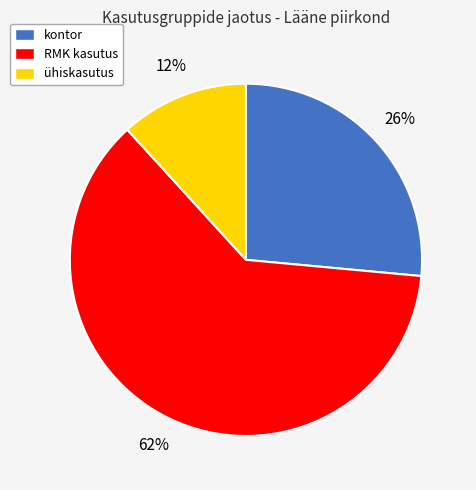

Is the sum of kontor and ühiskasutus greater than half?

No